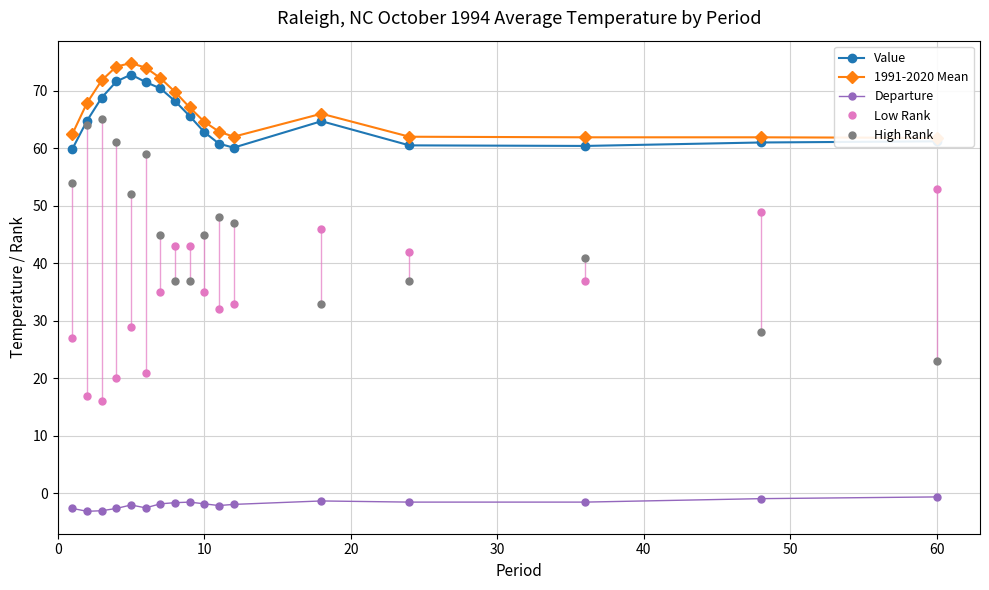

What are all the series names shown in the legend?

Value, 1991-2020 Mean, Departure, Low Rank, High Rank